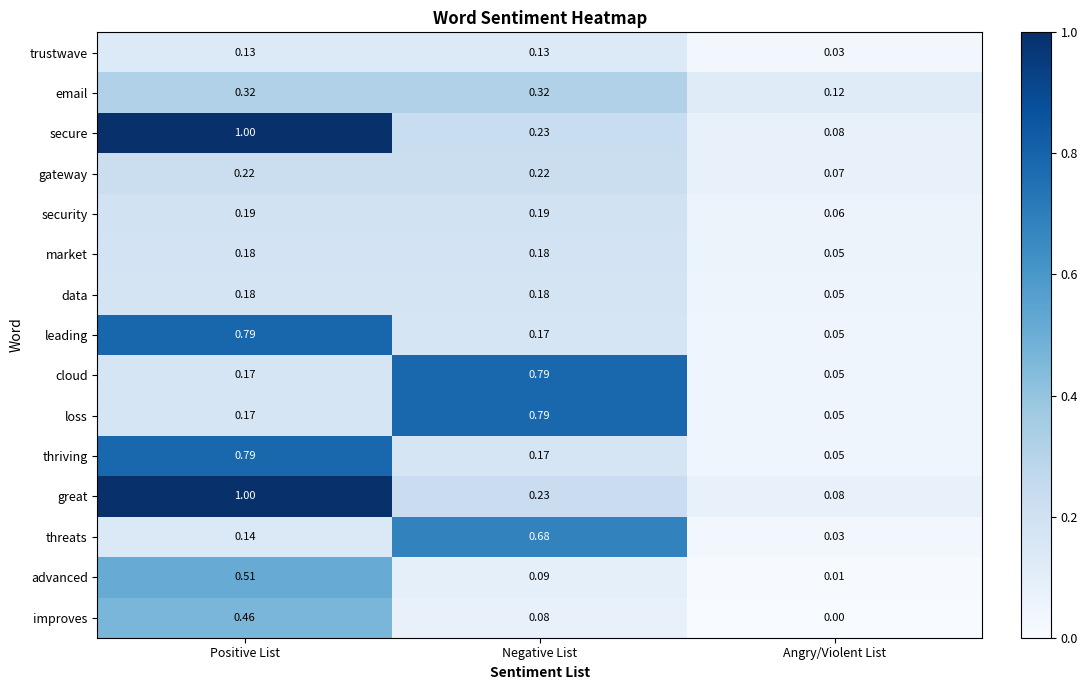

Which label corresponds to the largest value in the chart?

Positive List